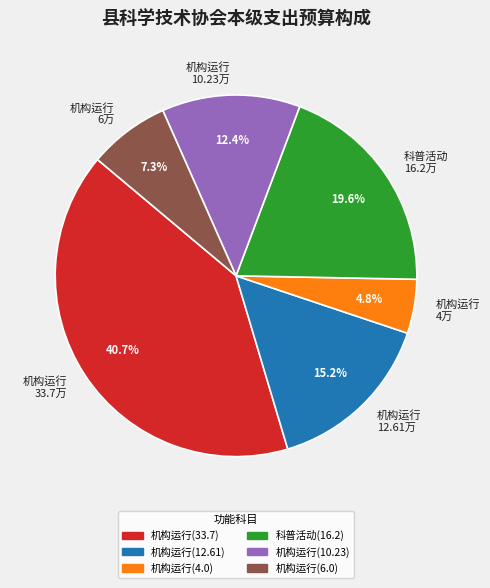

To the nearest percent, what is the combined percentage of 机构运行(12.61) and 机构运行(6.0)?

22%